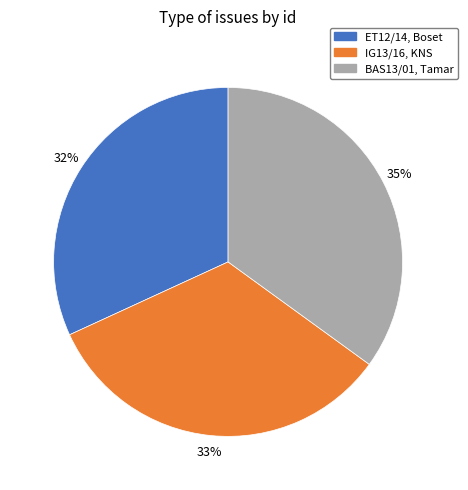

Is it true that IG13/16, KNS is 33% of the pie?

True